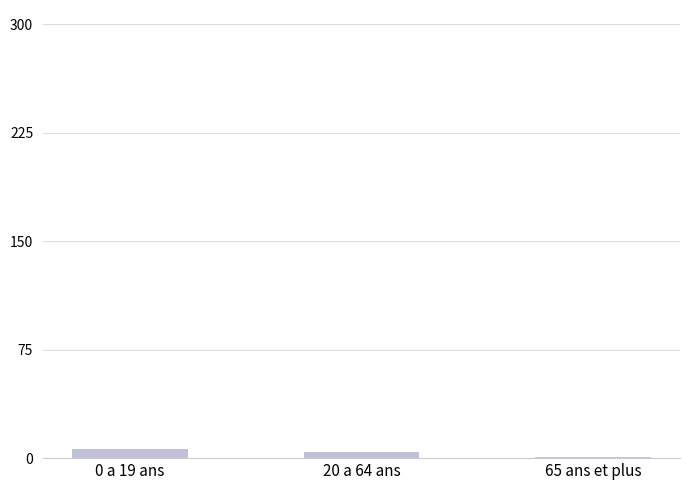

What is the approximate value at 65 ans et plus?

1